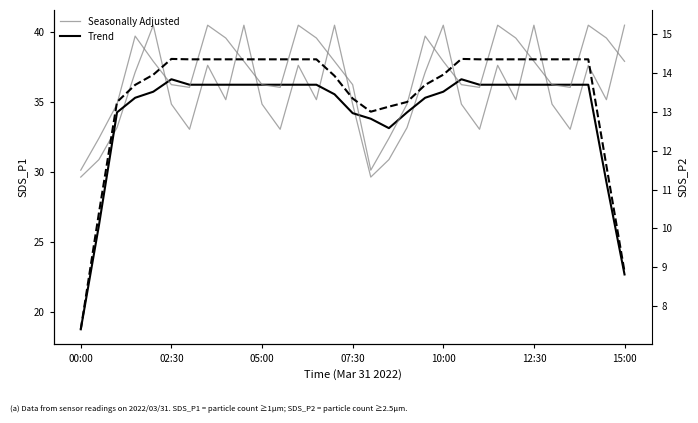

Does the chart have visible grid lines?

No